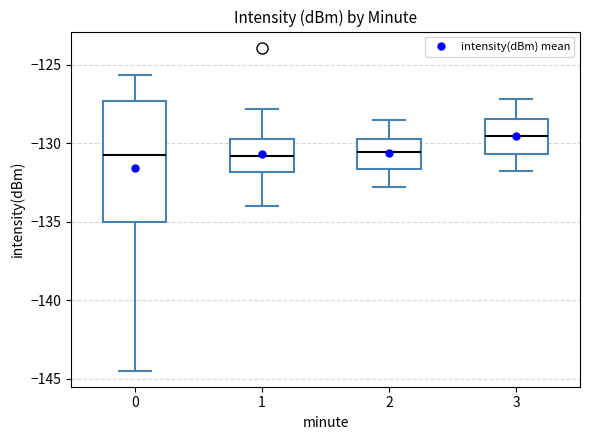

Reading left to right, transcribe this box plot: for each box, give where its median line is, the range the box spans, and where its two whiskers end, as read against the y-axis. The values are not printed on the chart, so give them approximately, as read against the axis.

0: median -131.0, box -135.0 to -127.5, whiskers -144.5 to -125.5
1: median -131.0, box -132.0 to -129.5, whiskers -134.0 to -128.0
2: median -130.5, box -131.5 to -129.5, whiskers -133.0 to -128.5
3: median -129.5, box -130.5 to -128.5, whiskers -132.0 to -127.0